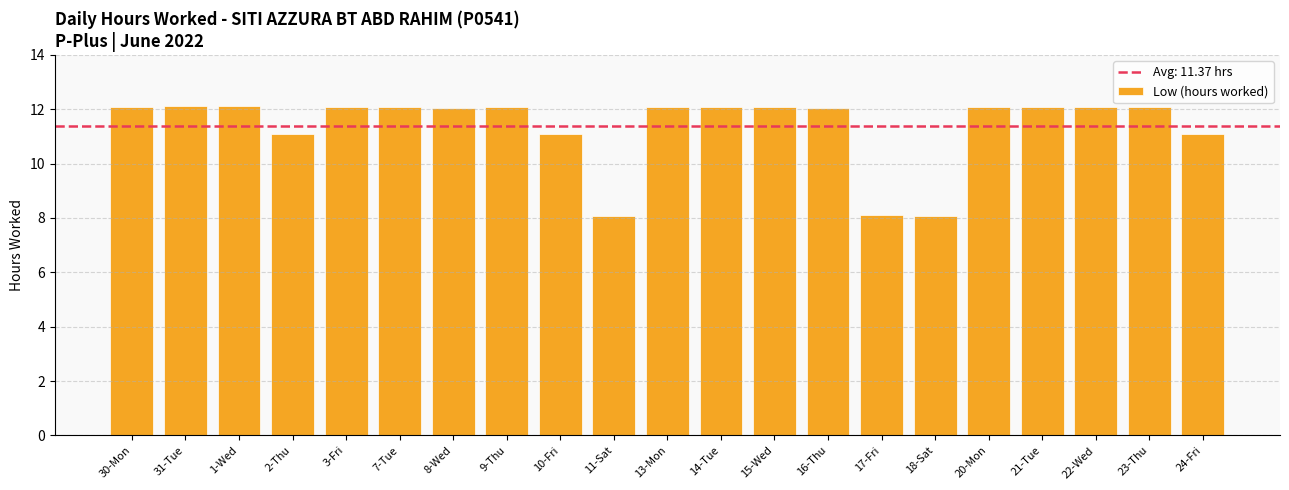

How many series are shown in this chart?

1